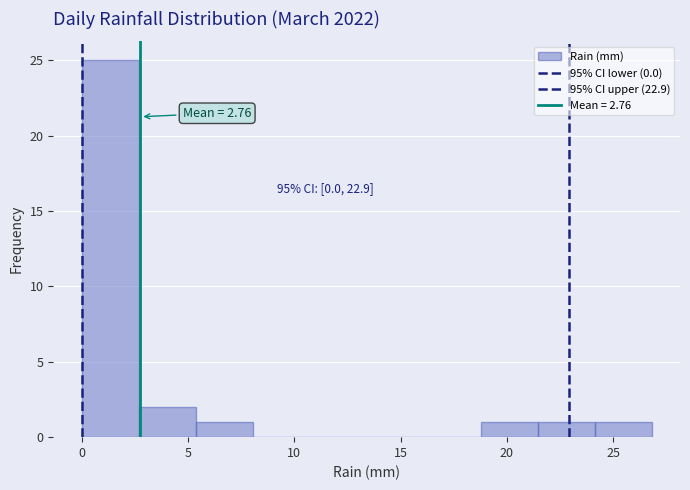

Which range on the x-axis has the tallest bar?

0.0 to 2.5